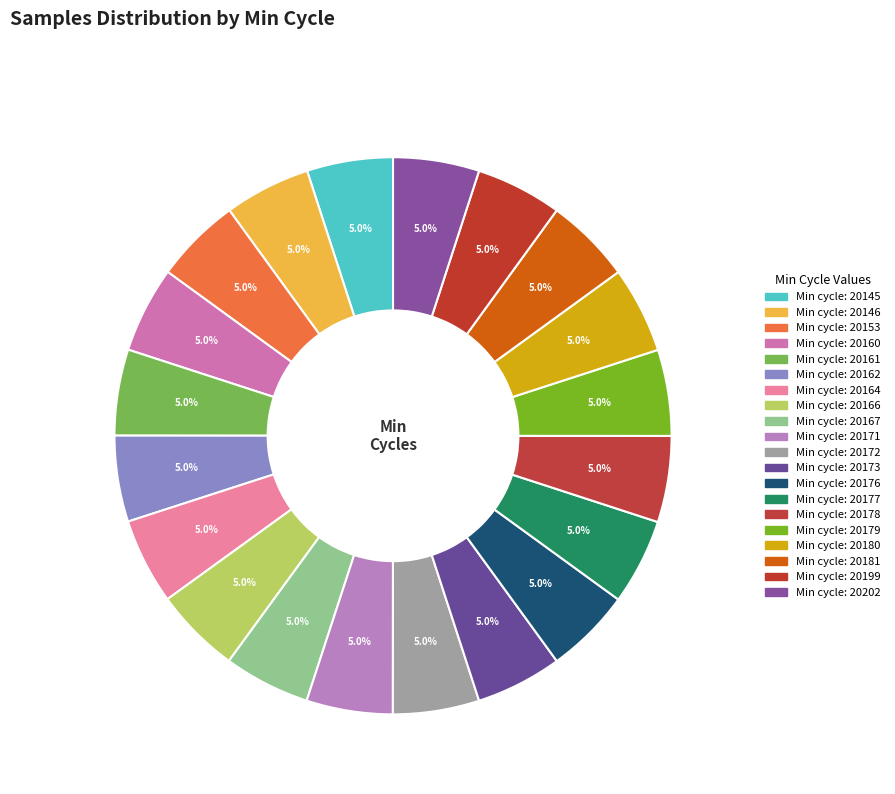

How many slices are in this pie chart?

20